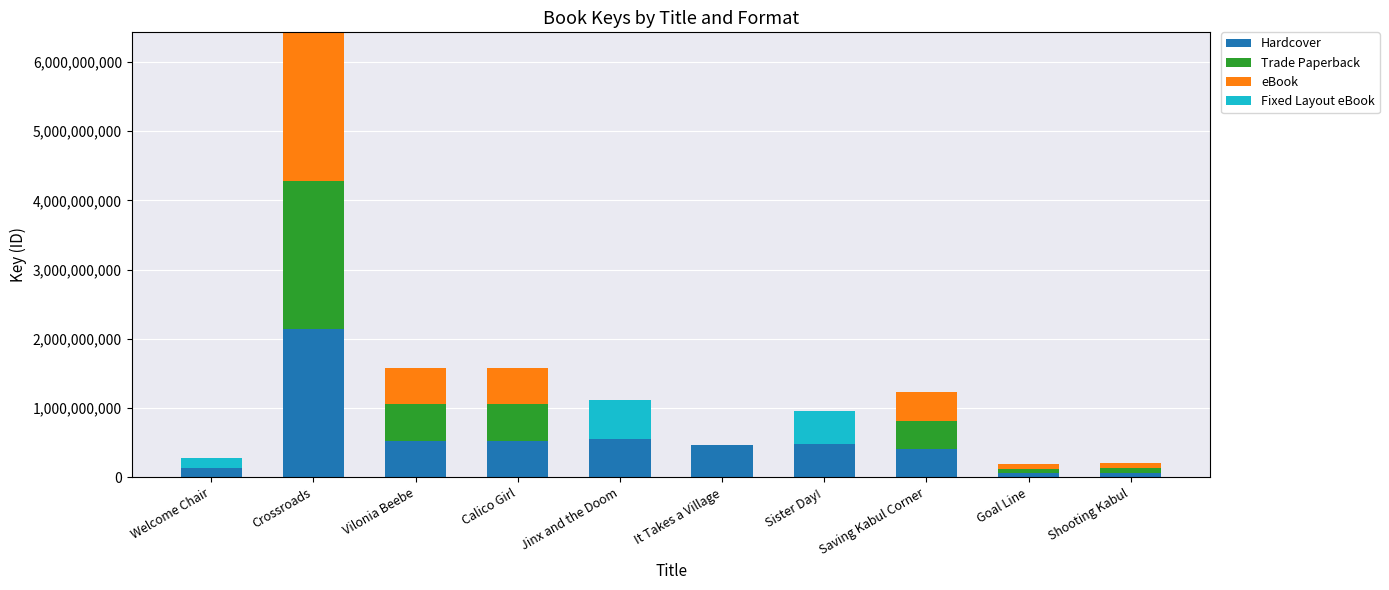

What is the sum of the Hardcover values at Sister Day! and Saving Kabul Corner?

889203350